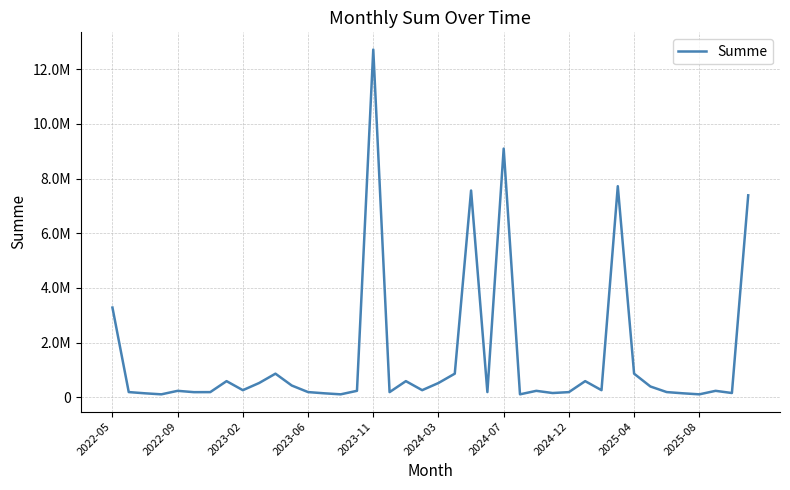

What is the sum of all values?

58437182.9